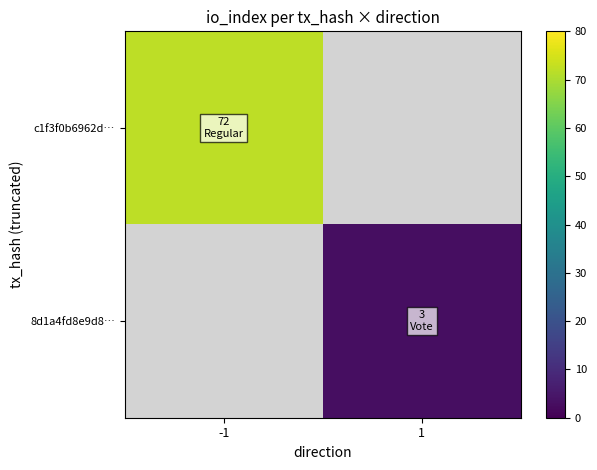

At which label is c1f3f0b6962d… closest to 72?

-1